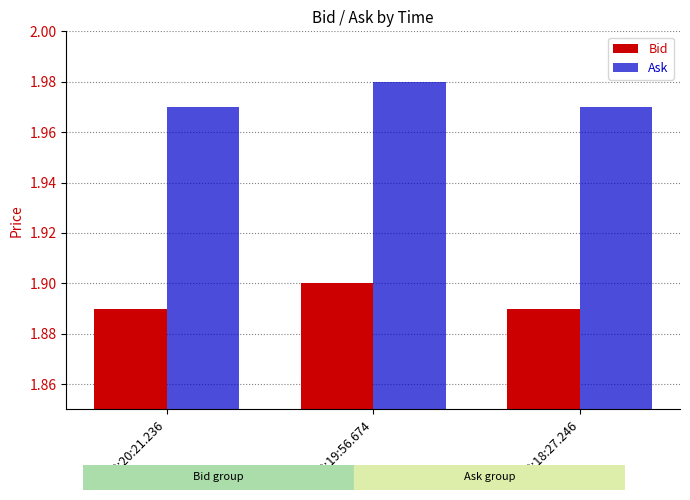

Rank the series at 20:19:56.674 from highest to lowest value.

Ask, Bid